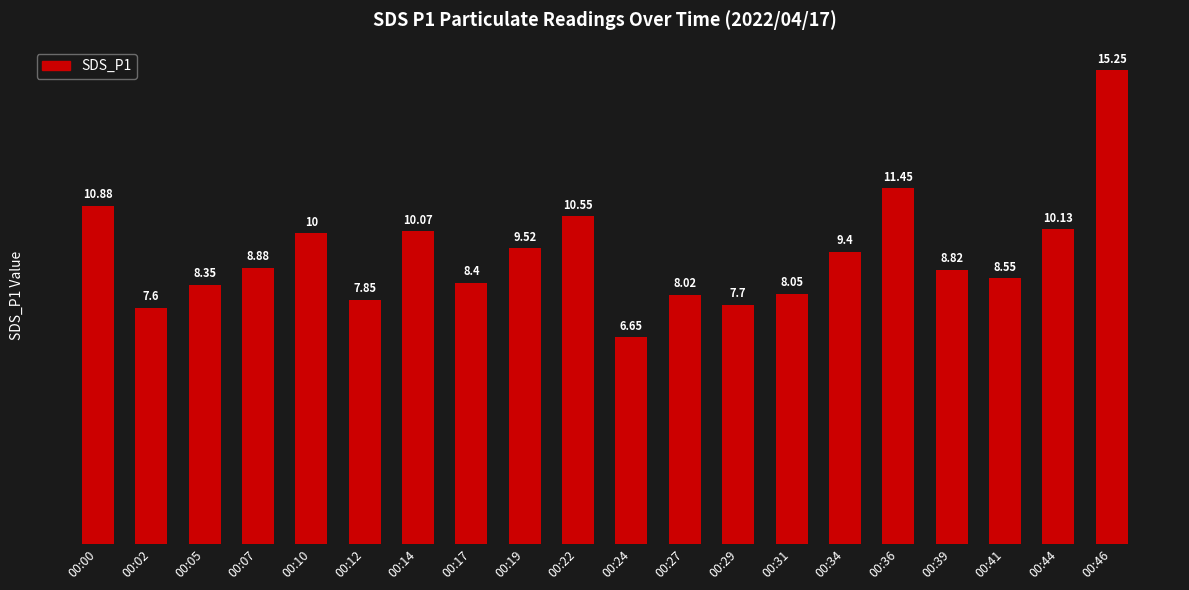

Rank the categories by value from highest to lowest.

00:46, 00:36, 00:00, 00:22, 00:44, 00:14, 00:10, 00:19, 00:34, 00:07, 00:39, 00:41, 00:17, 00:05, 00:31, 00:27, 00:12, 00:29, 00:02, 00:24